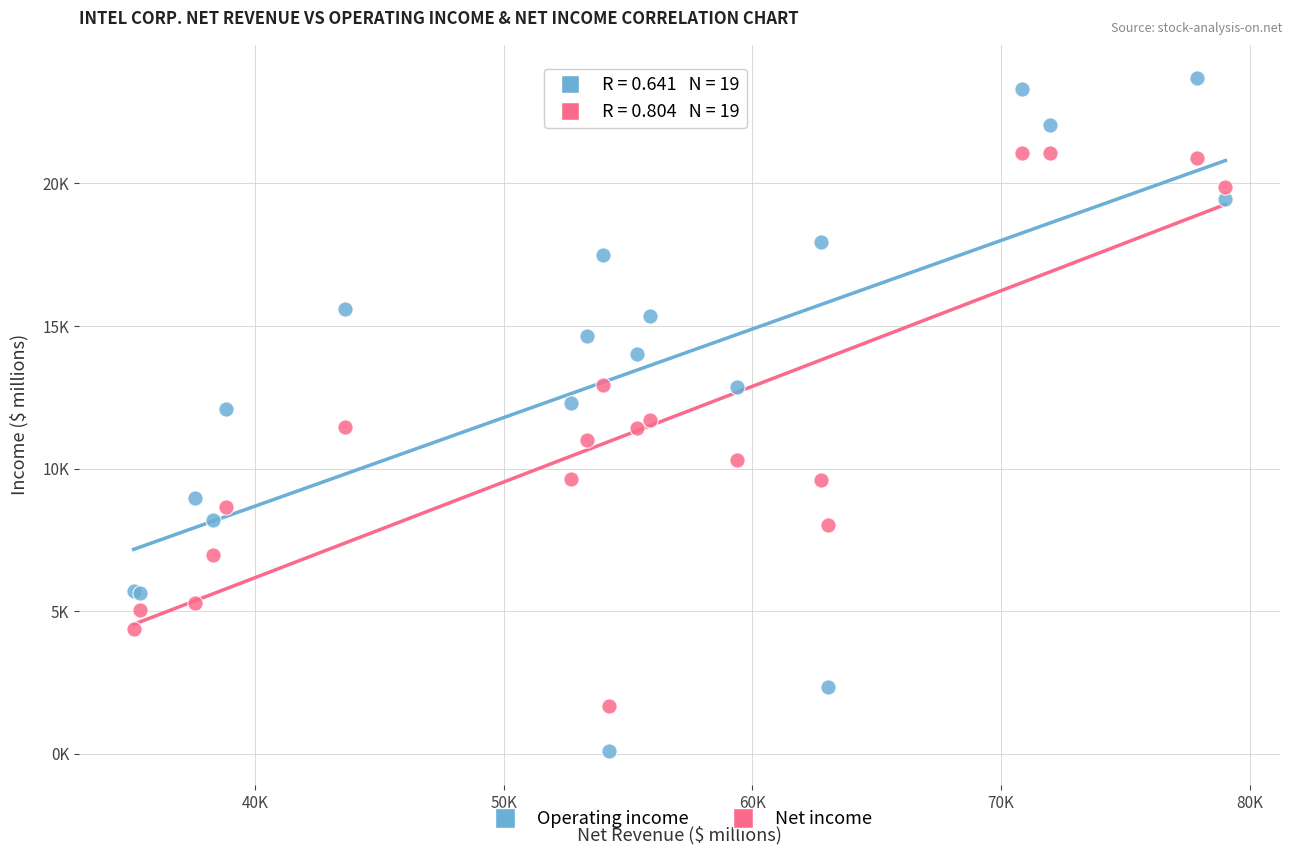

What are all the series names shown in the legend?

Operating income, Net income